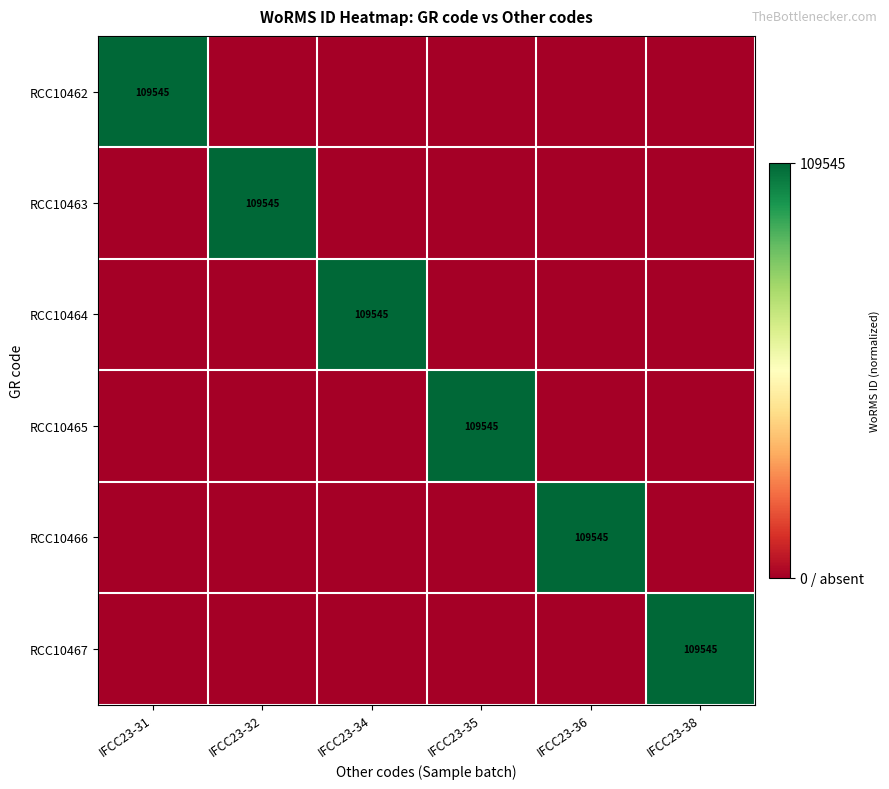

The RCC10467 series shows 109545 at IFCC23-38. True or false?

True